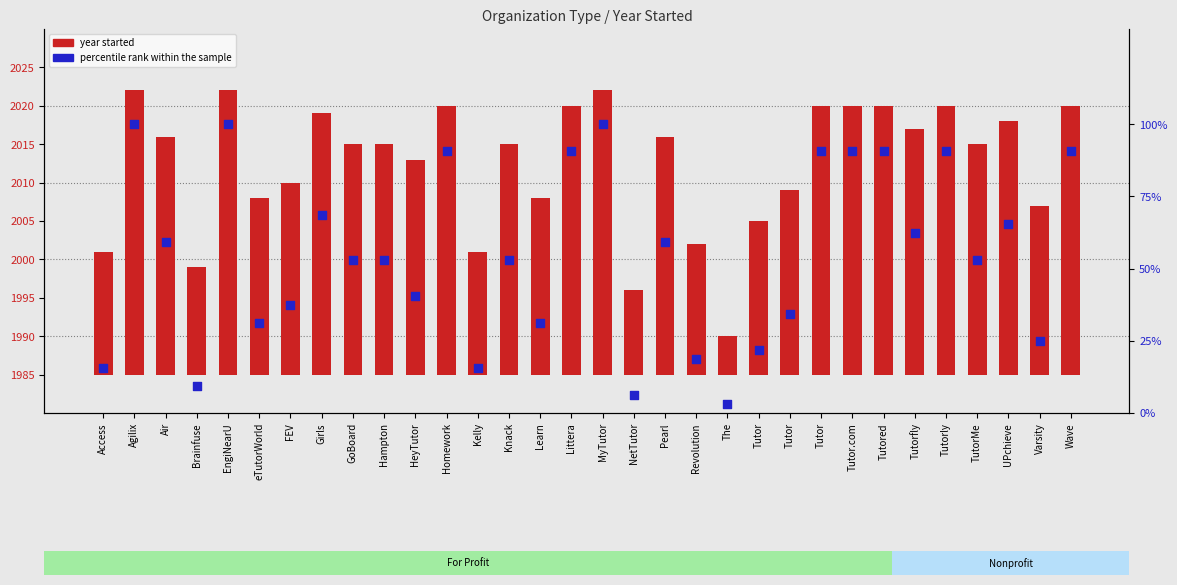

Between UPchieve and Revolution, which is larger?

UPchieve